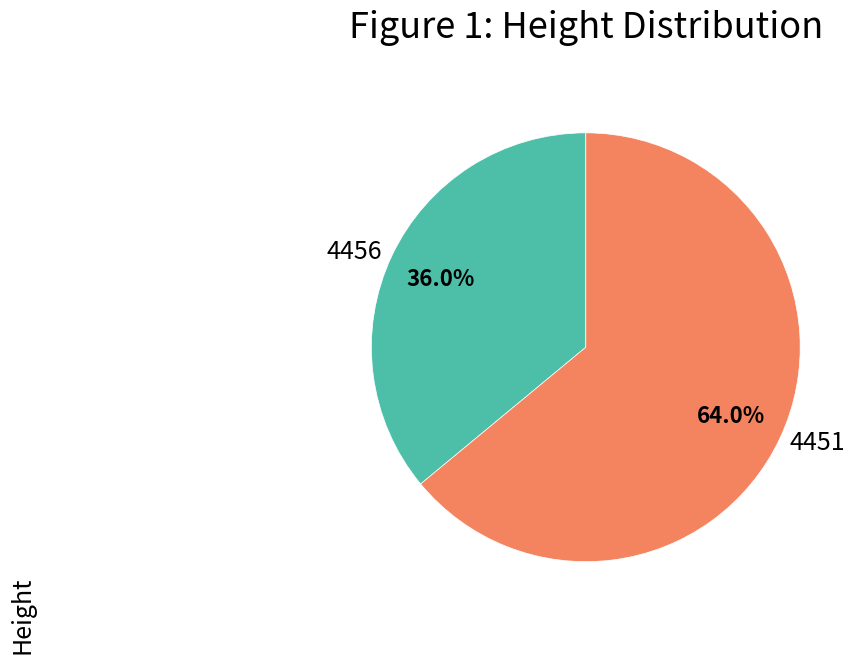

True or false: 4456 accounts for 36% of the total.

True